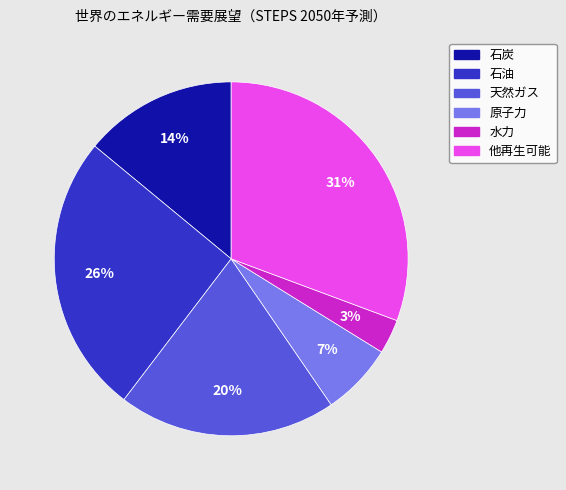

How many segments does this pie chart have?

6